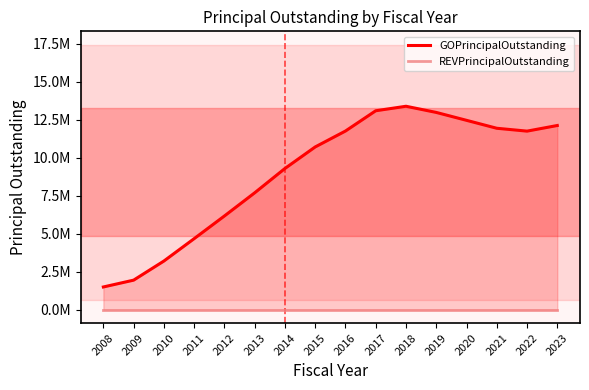

What is the sum of the GOPrincipalOutstanding values at 2017 and 2008?

14603685.9